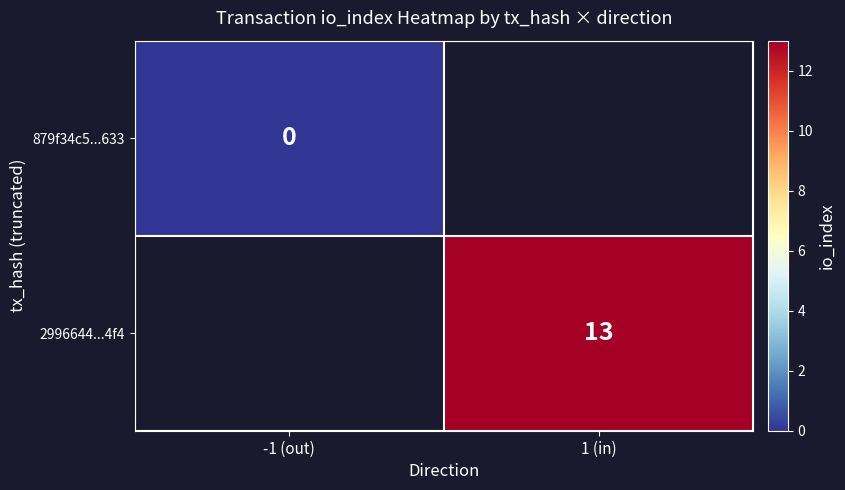

True or false: 2996644...4f4 has a value of 22 at 1 (in).

False